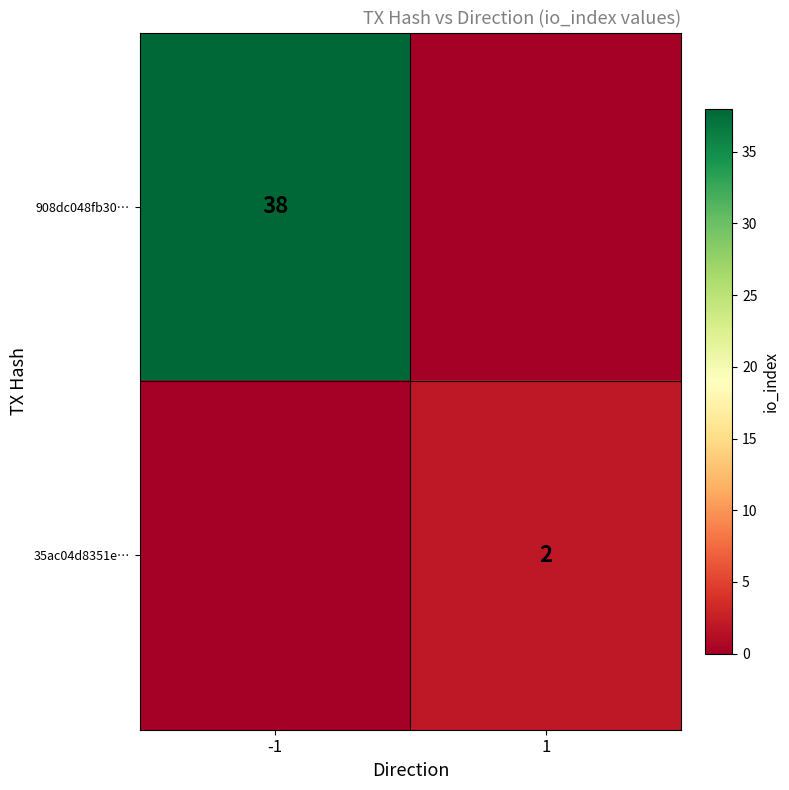

The 908dc048fb30… series shows 61 at -1. True or false?

False